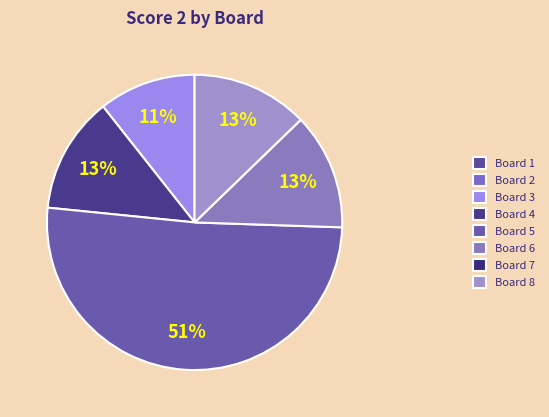

Count the number of slices in the pie.

8